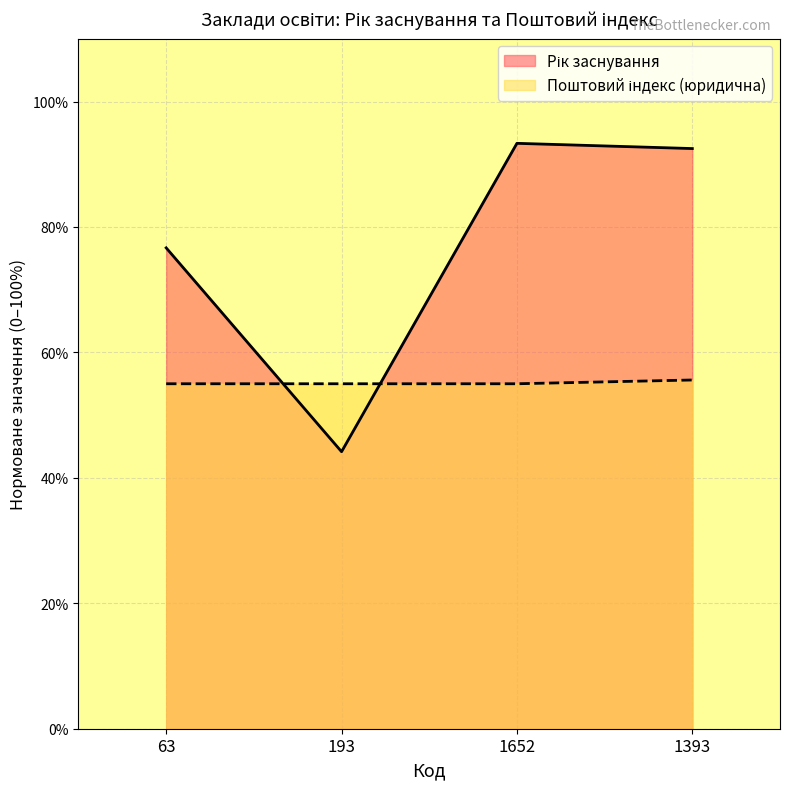

After their last crossing, which series has the higher values: Поштовий індекс (юридична) or Рік заснування?

Рік заснування